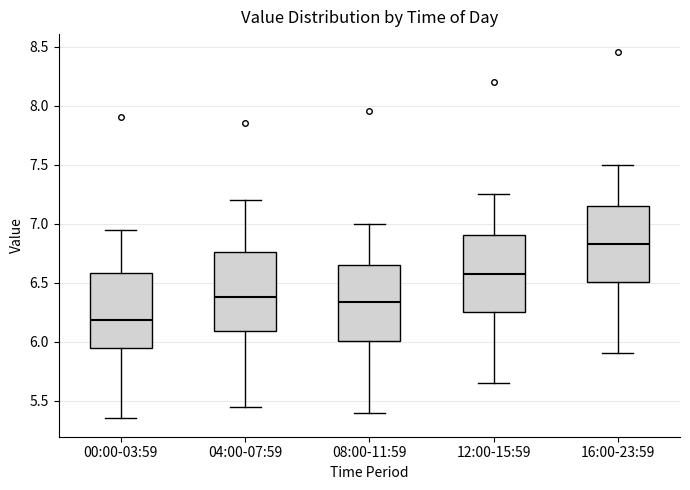

Which box has the highest median line?

16:00-23:59